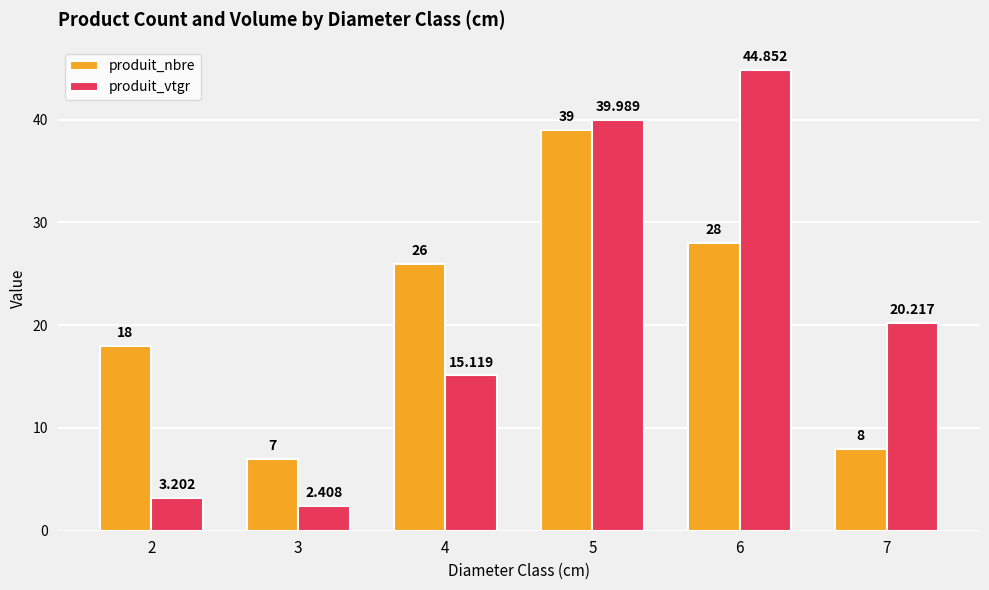

Rank the categories by produit_vtgr value from lowest to highest.

3, 2, 4, 7, 5, 6